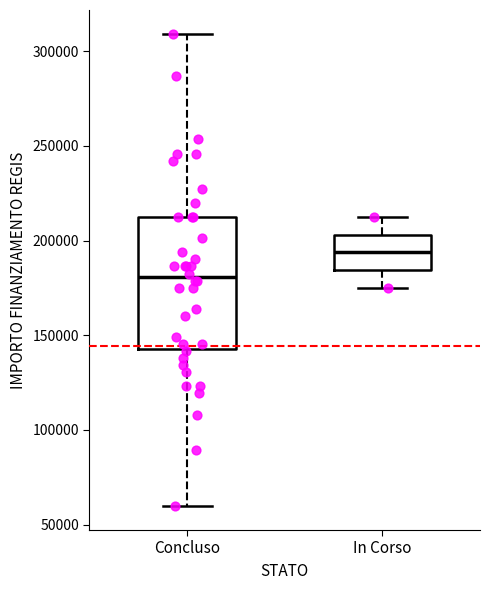

Reading left to right, read every box against the y-axis: the position of its median line, the range the box covers, and the ends of its whiskers. The values are not printed on the chart, so give them approximately, as read against the axis.

Concluso: median 180000, box 145000 to 210000, whiskers 60000 to 310000
In Corso: median 195000, box 185000 to 205000, whiskers 175000 to 210000